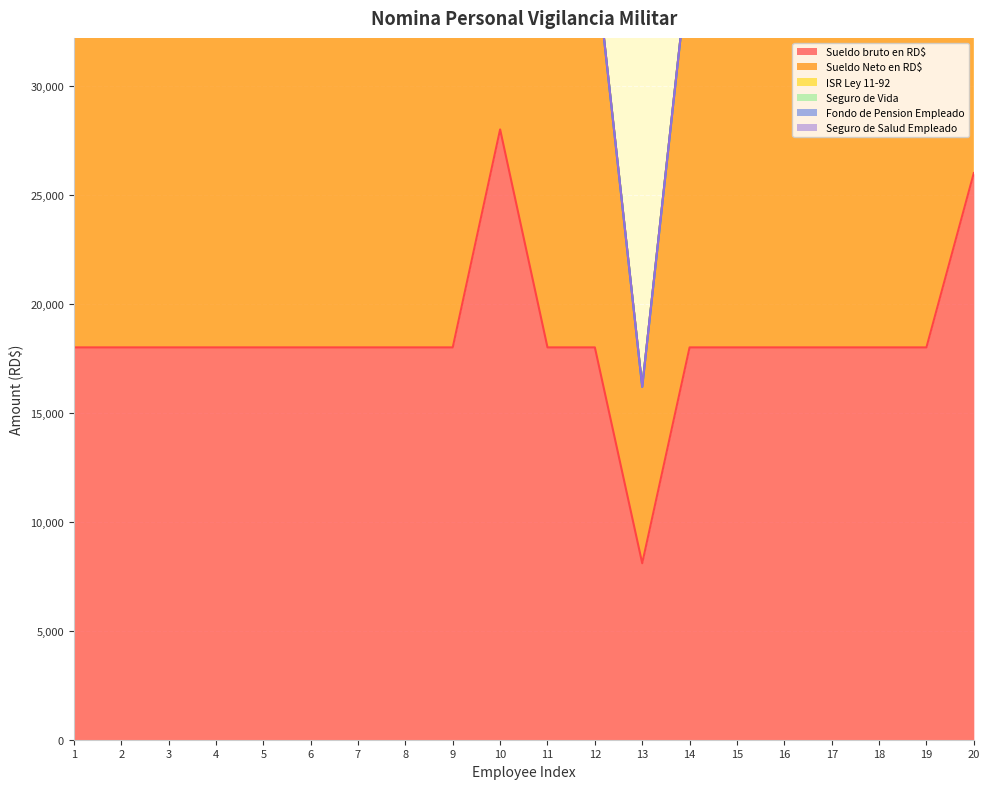

Reading right to left, transcribe all the data shown in this chart.

Sueldo bruto en RD$: 26000	18000	18000	18000	18000	18000	18000	8096	18000	18000	28000	18000	18000	18000	18000	18000	18000	18000	18000	18000
Sueldo Neto en RD$: 22044	18000	18000	18000	18000	18000	18000	8096	18000	18000	28000	18000	18000	18000	18000	18000	18000	18000	18000	18000
ISR Ley 11-92: 0	0	0	0	0	0	0	0	0	0	0	0	0	0	0	0	0	0	0	0
Seguro de Vida: 0	0	0	0	0	0	0	0	0	0	0	0	0	0	0	0	0	0	0	0
Fondo de Pension Empleado: 0	0	0	0	0	0	0	0	0	0	0	0	0	0	0	0	0	0	0	0
Seguro de Salud Empleado: 0	0	0	0	0	0	0	0	0	0	0	0	0	0	0	0	0	0	0	0